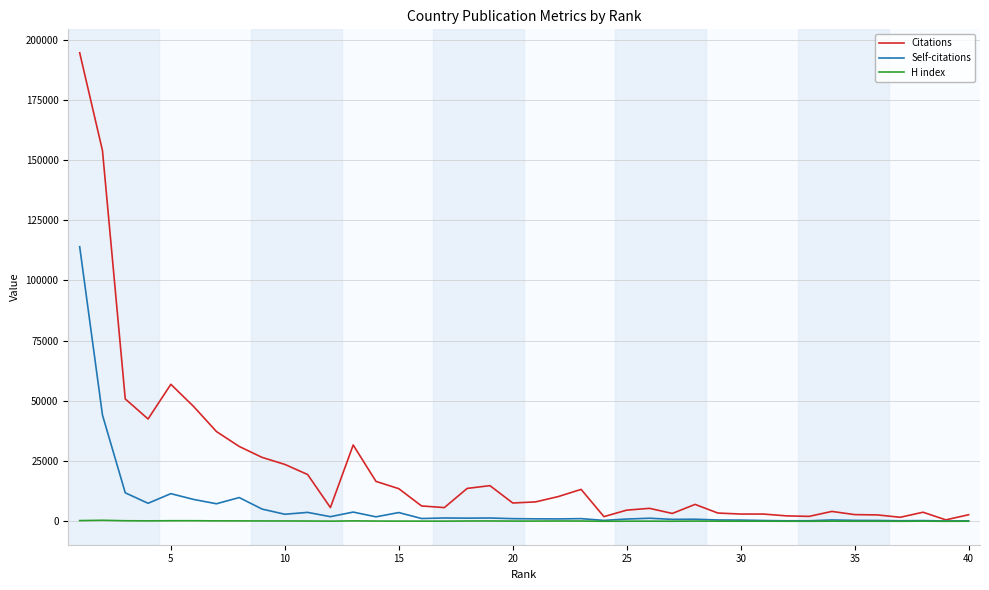

List the series in order of their peak value, highest first.

Citations, Self-citations, H index